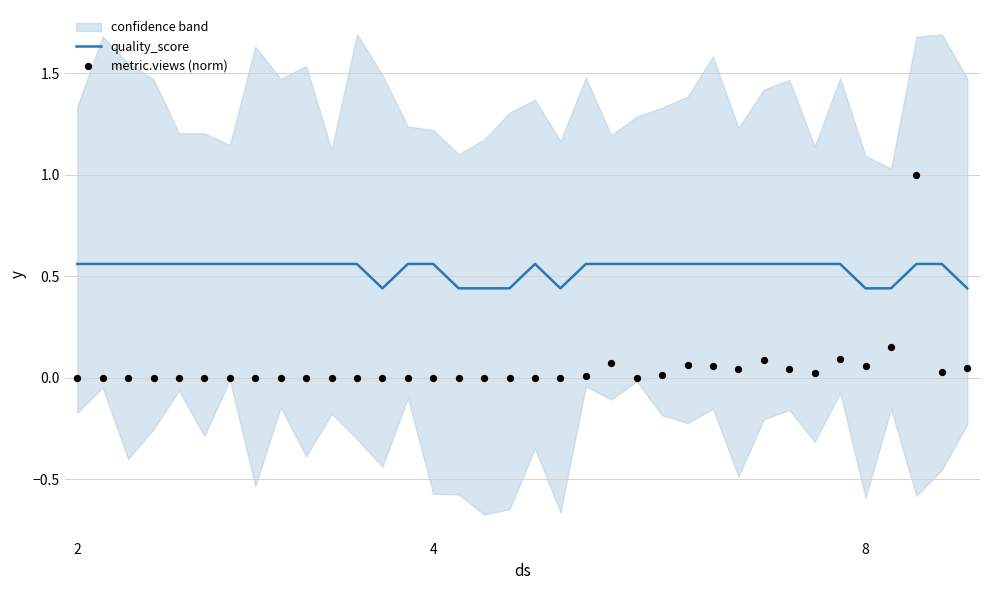

What are all the series names shown in the legend?

quality_score, metric.views (norm)